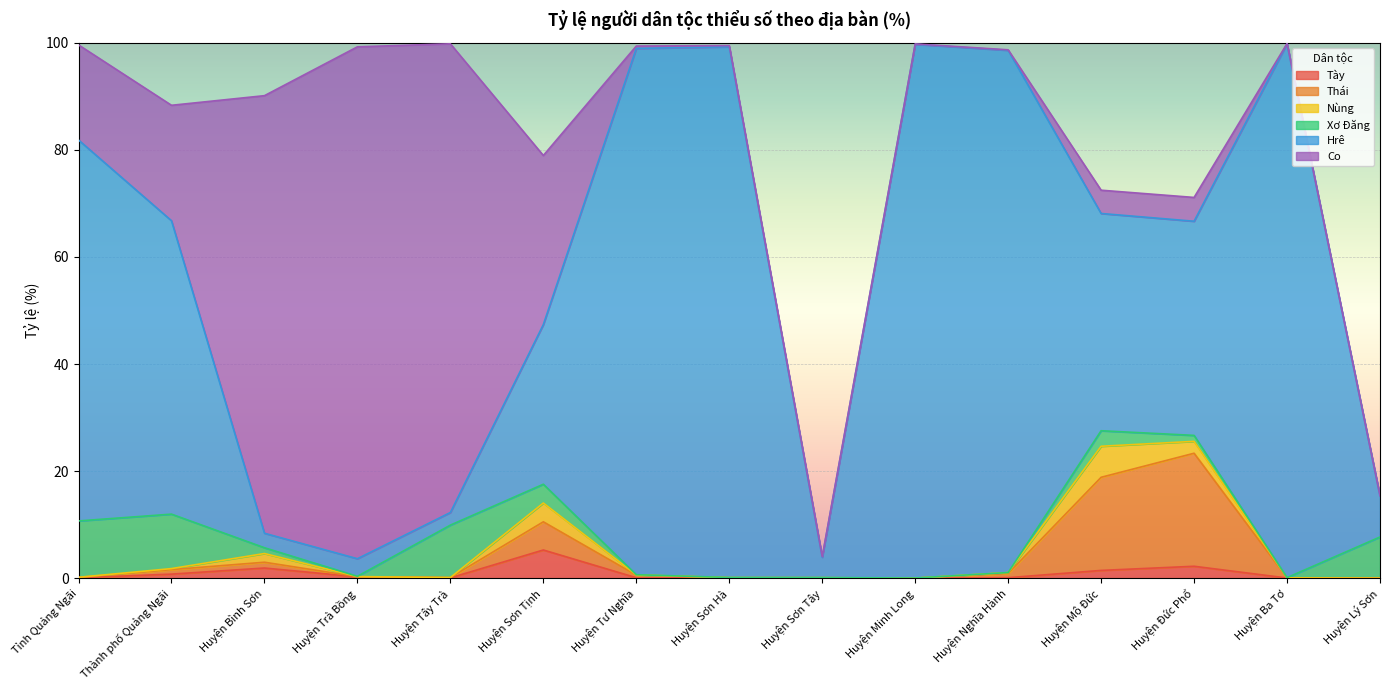

Reading right to left, extract all data points from this chart.

Tày: Huyện Lý Sơn=0.0	Huyện Ba Tơ=0.0	Huyện Đức Phổ=2.2	Huyện Mộ Đức=1.4	Huyện Nghĩa Hành=0.1	Huyện Minh Long=0.0	Huyện Sơn Tây=0.0	Huyện Sơn Hà=0.1	Huyện Tư Nghĩa=0.1	Huyện Sơn Tịnh=5.3	Huyện Tây Trà=0.1	Huyện Trà Bồng=0.2	Huyện Bình Sơn=1.9	Thành phố Quảng Ngãi=0.8	Tỉnh Quảng Ngãi=0.1
Thái: Huyện Lý Sơn=0.0	Huyện Ba Tơ=0.0	Huyện Đức Phổ=21.1	Huyện Mộ Đức=17.4	Huyện Nghĩa Hành=0.8	Huyện Minh Long=0.0	Huyện Sơn Tây=0.1	Huyện Sơn Hà=0.0	Huyện Tư Nghĩa=0.5	Huyện Sơn Tịnh=5.3	Huyện Tây Trà=0.1	Huyện Trà Bồng=0.0	Huyện Bình Sơn=1.1	Thành phố Quảng Ngãi=0.8	Tỉnh Quảng Ngãi=0.1
Nùng: Huyện Lý Sơn=0.0	Huyện Ba Tơ=0.0	Huyện Đức Phổ=2.2	Huyện Mộ Đức=5.8	Huyện Nghĩa Hành=0.2	Huyện Minh Long=0.0	Huyện Sơn Tây=0.0	Huyện Sơn Hà=0.0	Huyện Tư Nghĩa=0.0	Huyện Sơn Tịnh=3.5	Huyện Tây Trà=0.0	Huyện Trà Bồng=0.0	Huyện Bình Sơn=1.6	Thành phố Quảng Ngãi=0.2	Tỉnh Quảng Ngãi=0.0
Xơ Đăng: Huyện Lý Sơn=7.7	Huyện Ba Tơ=0.0	Huyện Đức Phổ=1.1	Huyện Mộ Đức=2.9	Huyện Nghĩa Hành=0.0	Huyện Minh Long=0.0	Huyện Sơn Tây=0.0	Huyện Sơn Hà=0.0	Huyện Tư Nghĩa=0.0	Huyện Sơn Tịnh=3.5	Huyện Tây Trà=9.8	Huyện Trà Bồng=0.0	Huyện Bình Sơn=1.1	Thành phố Quảng Ngãi=10.2	Tỉnh Quảng Ngãi=10.5
Hrê: Huyện Lý Sơn=7.7	Huyện Ba Tơ=99.7	Huyện Đức Phổ=40.0	Huyện Mộ Đức=40.6	Huyện Nghĩa Hành=97.5	Huyện Minh Long=99.7	Huyện Sơn Tây=3.8	Huyện Sơn Hà=99.1	Huyện Tư Nghĩa=98.3	Huyện Sơn Tịnh=29.8	Huyện Tây Trà=2.4	Huyện Trà Bồng=3.3	Huyện Bình Sơn=2.7	Thành phố Quảng Ngãi=54.8	Tỉnh Quảng Ngãi=71.2
Co: Huyện Lý Sơn=0.0	Huyện Ba Tơ=0.0	Huyện Đức Phổ=4.4	Huyện Mộ Đức=4.3	Huyện Nghĩa Hành=0.1	Huyện Minh Long=0.1	Huyện Sơn Tây=0.1	Huyện Sơn Hà=0.2	Huyện Tư Nghĩa=0.4	Huyện Sơn Tịnh=31.6	Huyện Tây Trà=87.5	Huyện Trà Bồng=95.6	Huyện Bình Sơn=81.7	Thành phố Quảng Ngãi=21.6	Tỉnh Quảng Ngãi=17.8